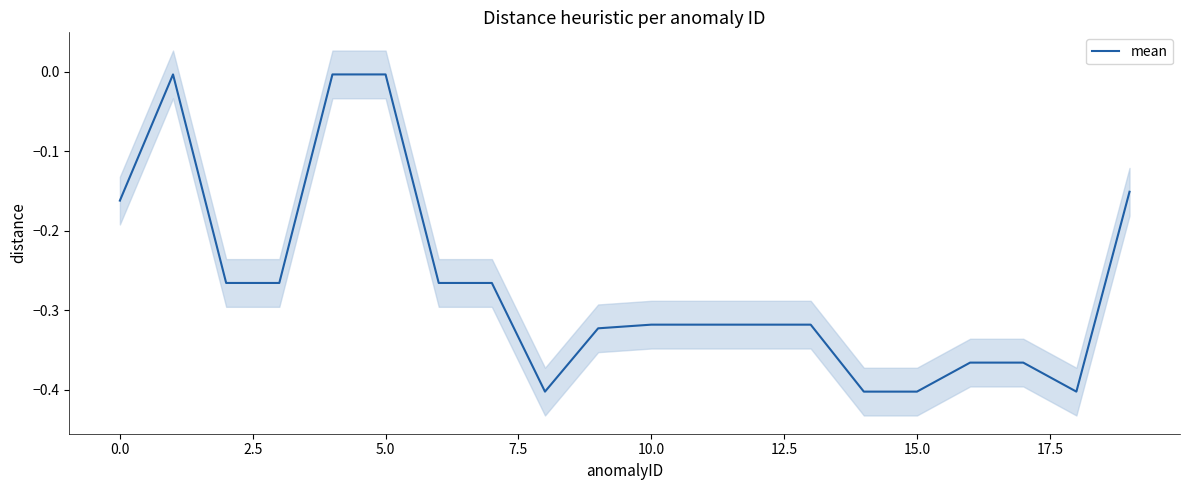

What is the label of the 10th point from the right?

10